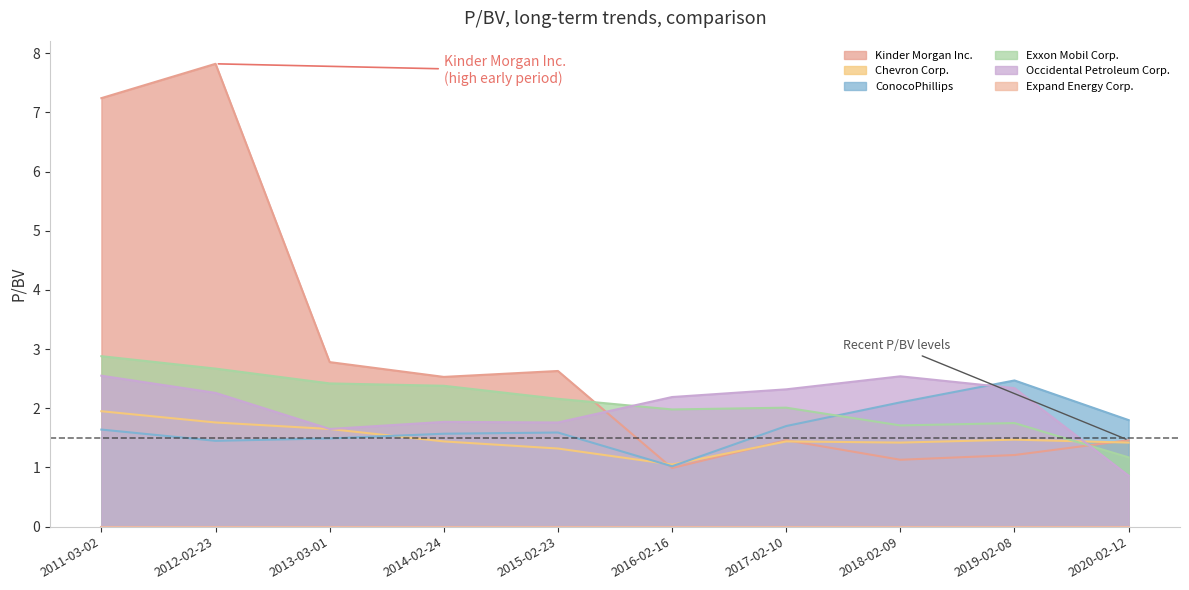

Which series changed the most between 2011-03-02 and 2020-02-12?

Kinder Morgan Inc.